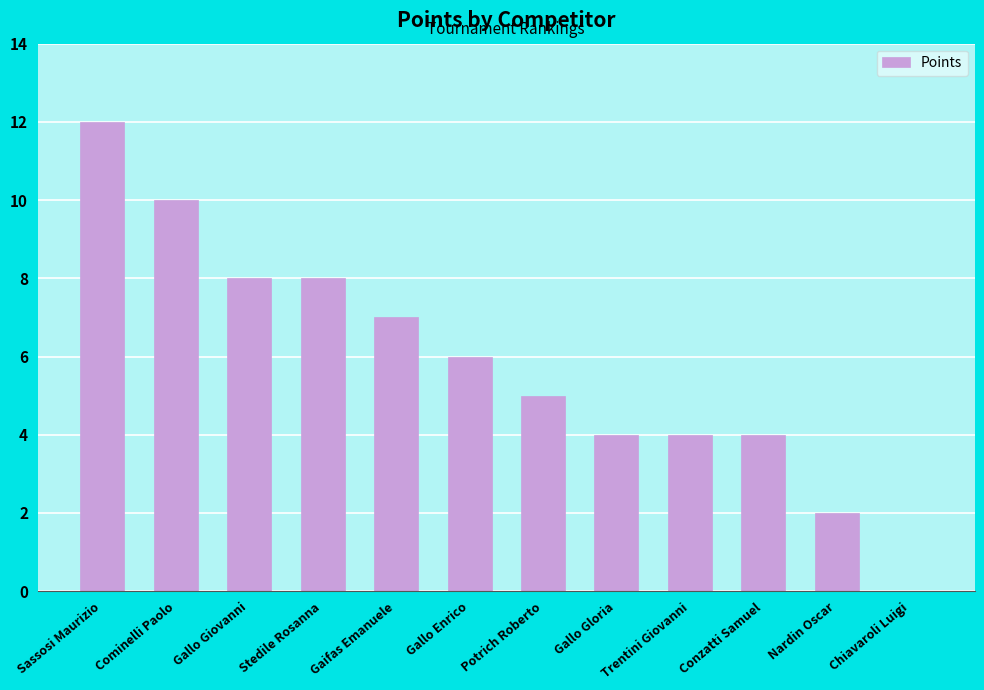

What is the difference between the values at Gallo Enrico and Chiavaroli Luigi?

6